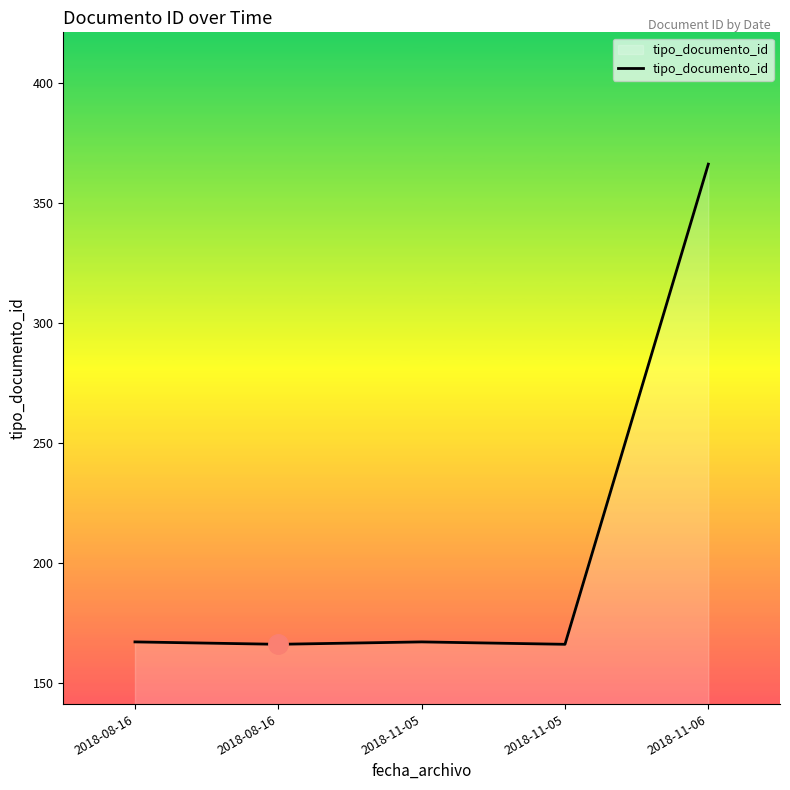

How many lines are shown in the chart?

1